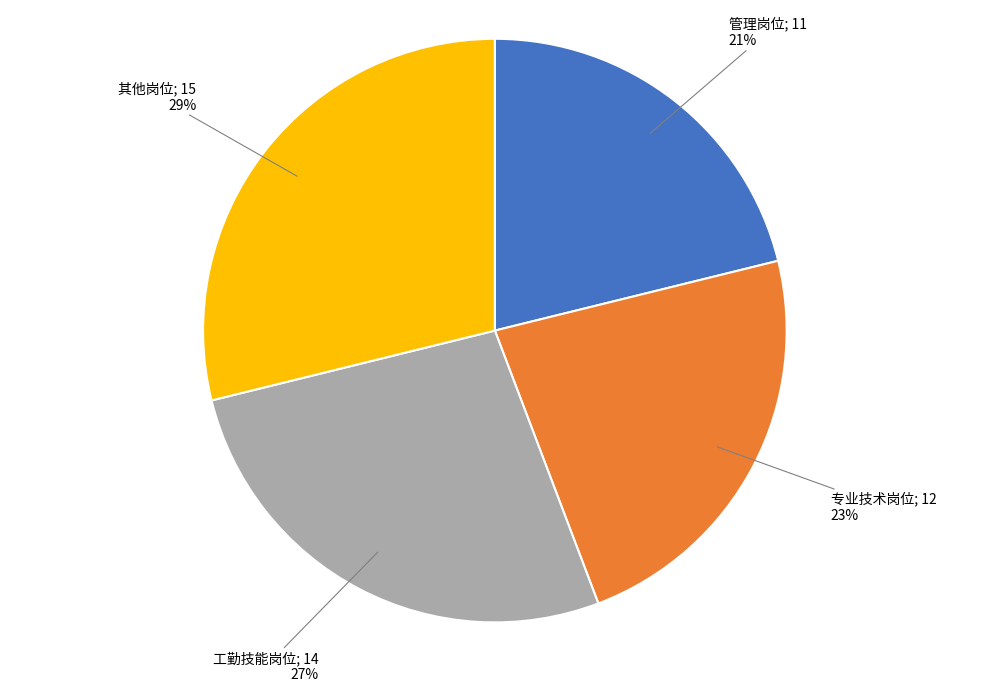

To the nearest percent, what is the average slice percentage?

25%